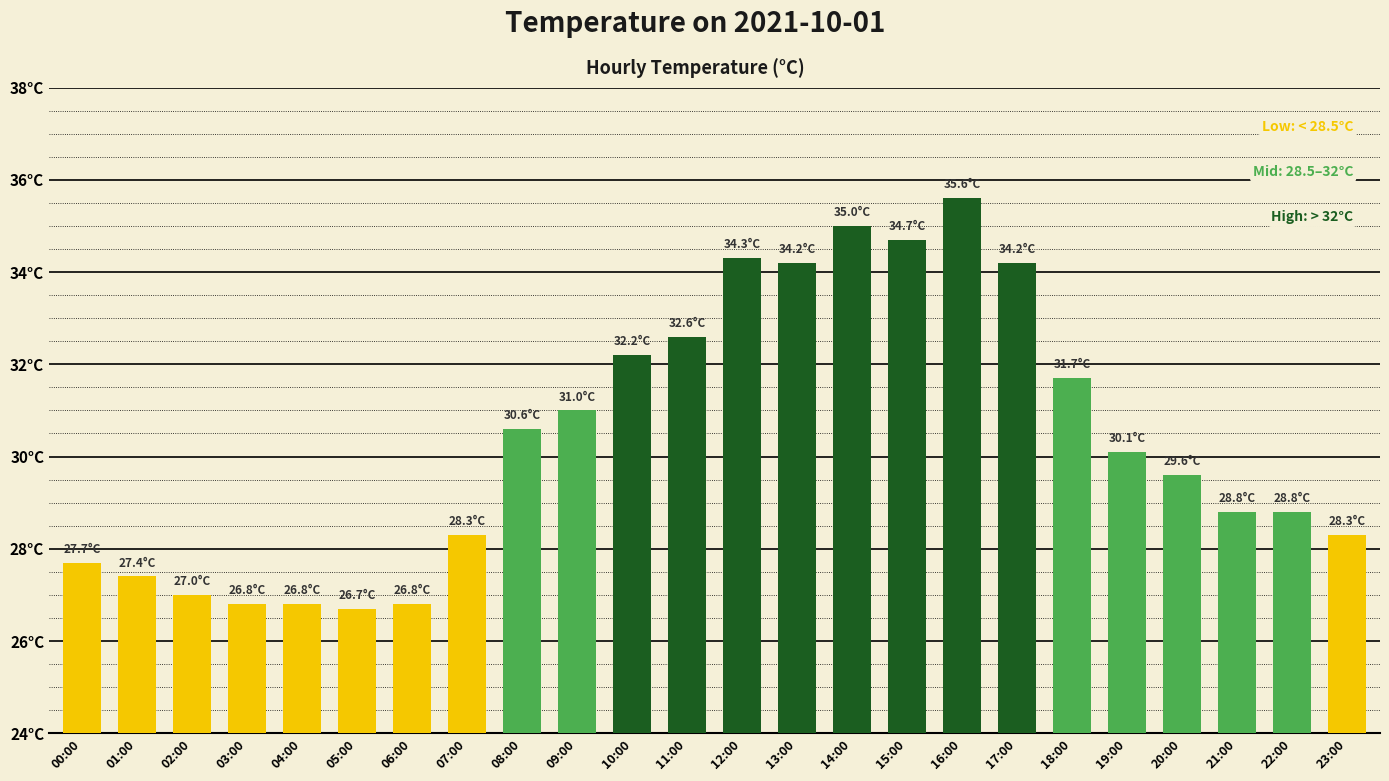

List the labels in order of value, largest first.

16:00, 14:00, 15:00, 12:00, 13:00, 17:00, 11:00, 10:00, 18:00, 09:00, 08:00, 19:00, 20:00, 21:00, 22:00, 07:00, 23:00, 00:00, 01:00, 02:00, 03:00, 04:00, 06:00, 05:00